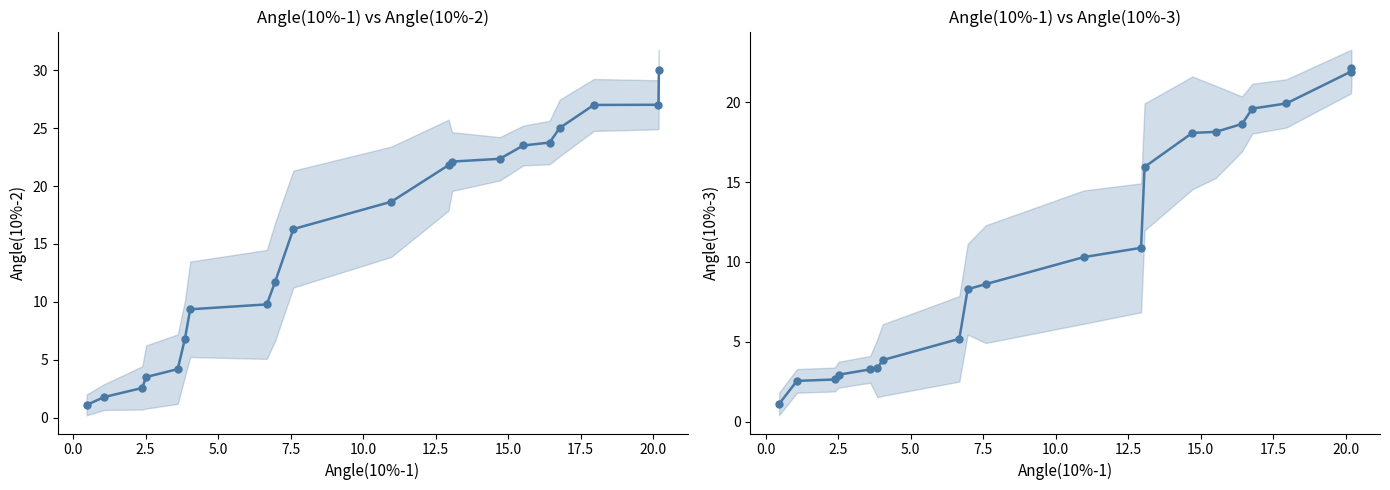

What are all the series names shown in the legend?

Angle(10%-2), Angle(10%-3)